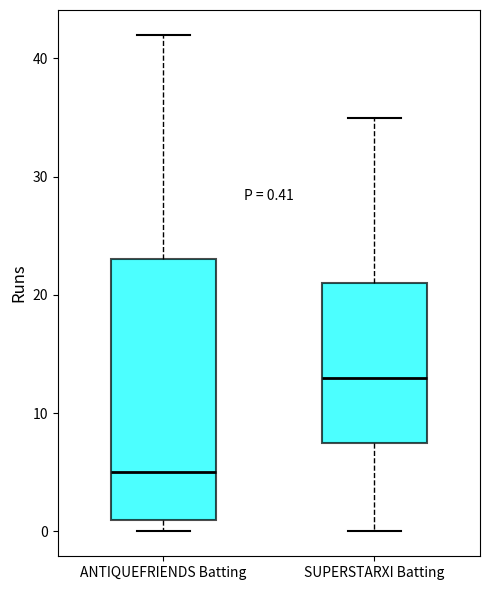

Comparing the boxes themselves (not the whiskers), which one is the tallest?

ANTIQUEFRIENDS Batting